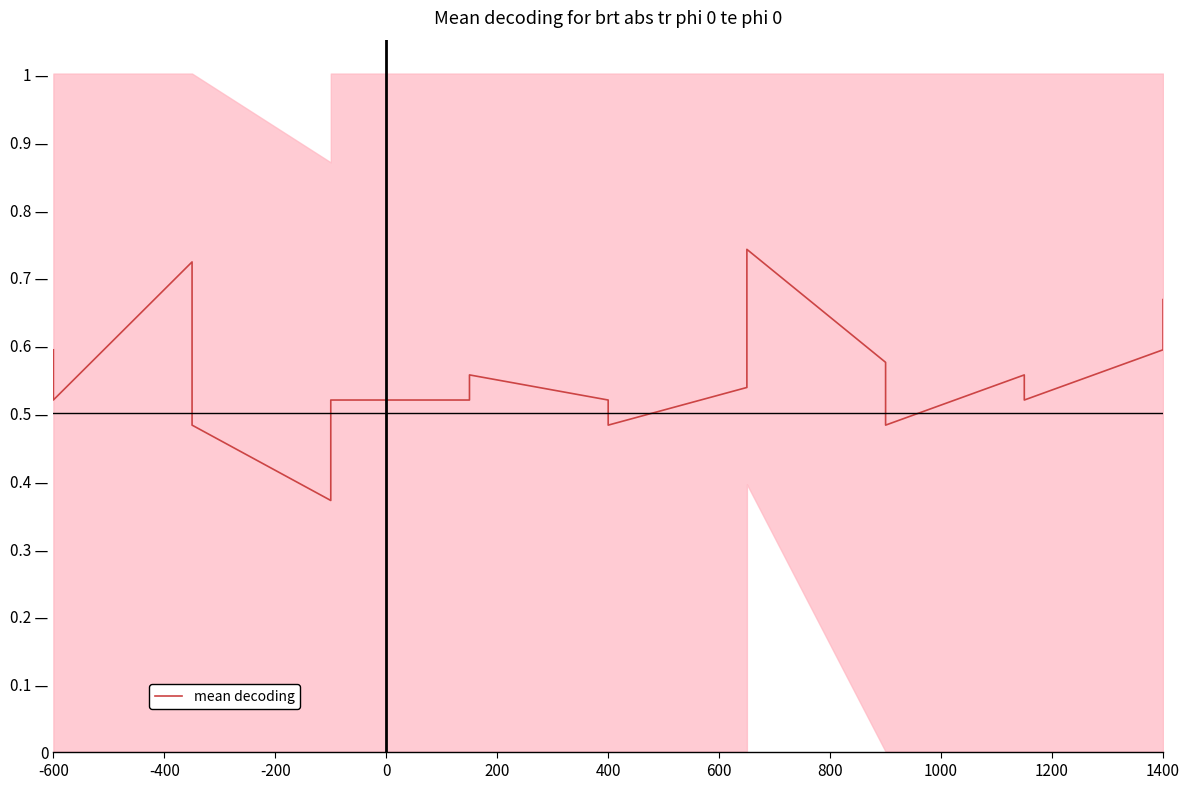

What is the value of the 12th point from the left?

0.7